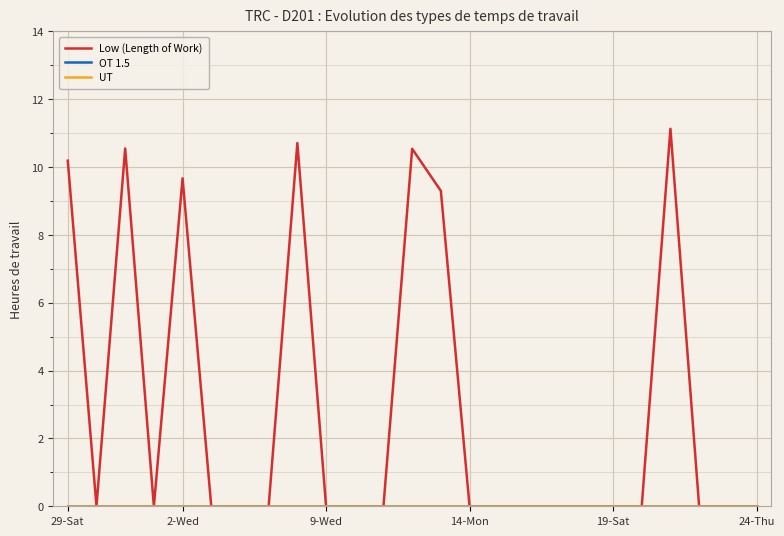

What is the greatest value displayed?

11.1